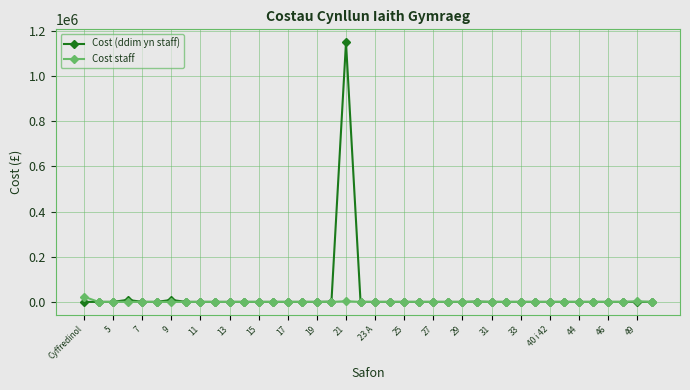

What is the difference between the maximum and minimum values in the Cost staff series?

23000